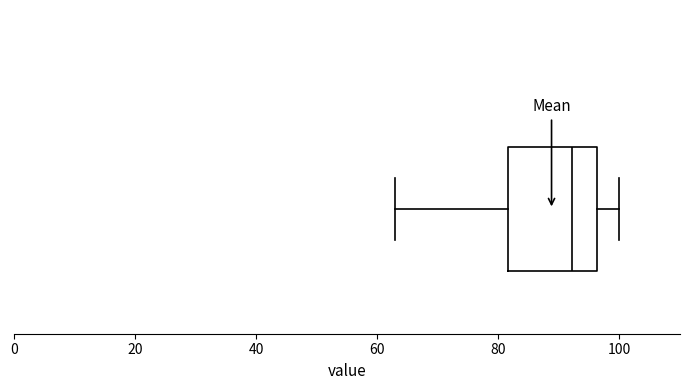

Where is the left edge of the box on the x-axis? The values are not printed on the chart, so give them approximately, as read against the axis.

82